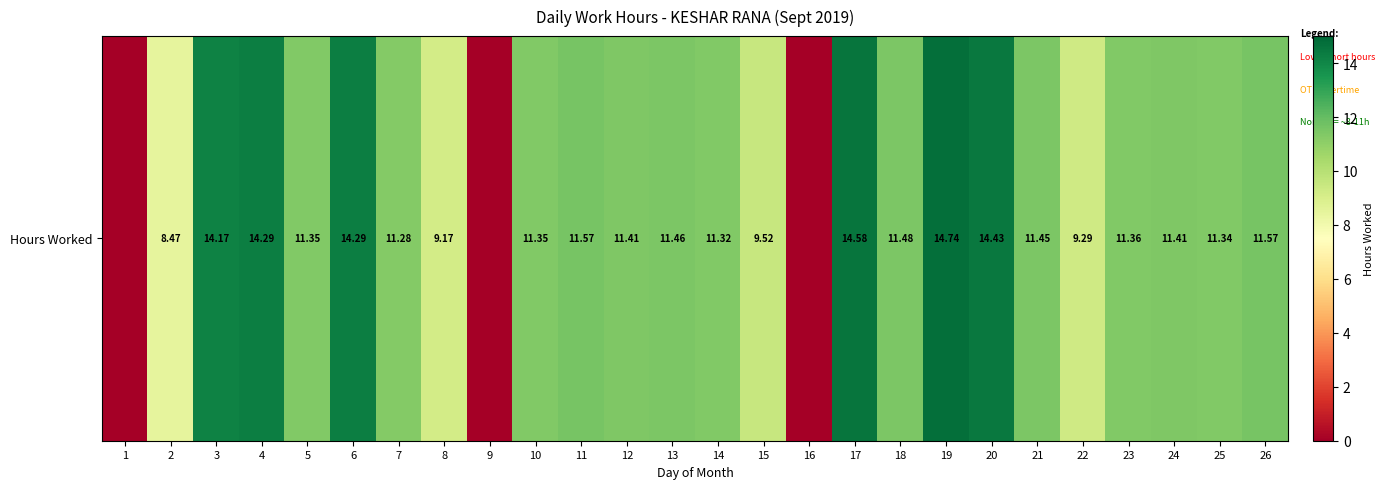

Between 16 and 6, which is larger?

6